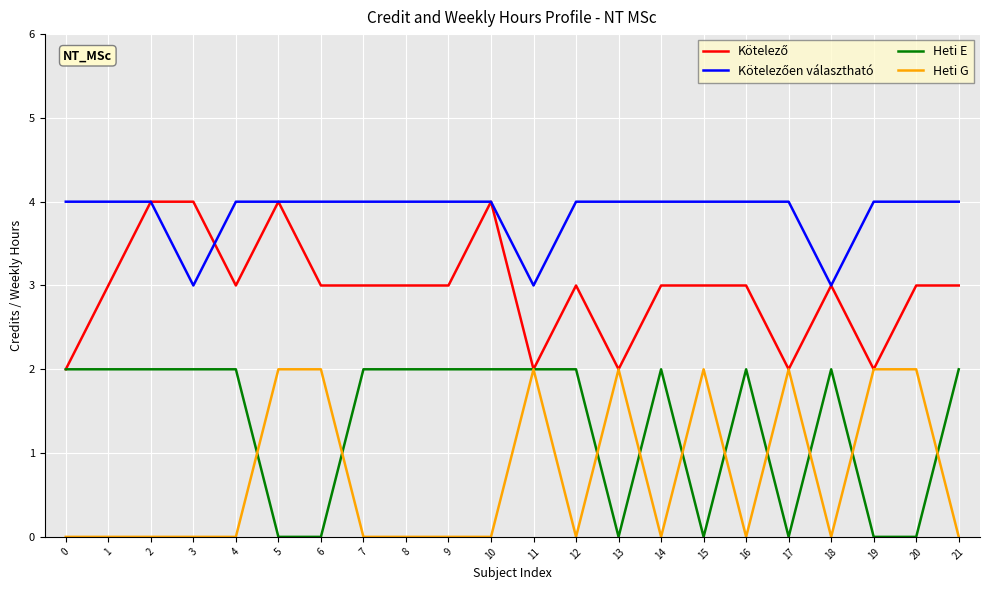

What is the total value across all series at 5?

10